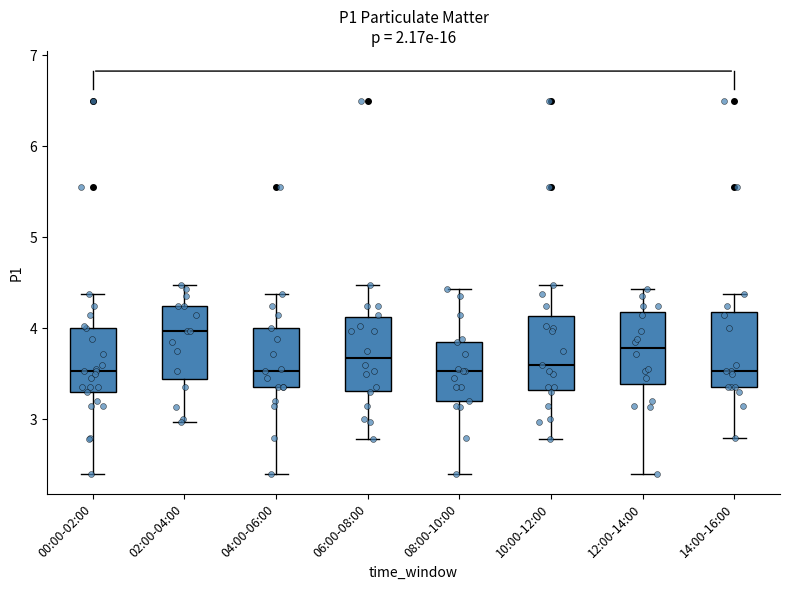

Reading left to right, transcribe this box plot: for each box, give where its median line is, the range the box spans, and where its two whiskers end, as read against the y-axis. The values are not printed on the chart, so give them approximately, as read against the axis.

00:00-02:00: median 3.5, box 3.3 to 4.0, whiskers 2.4 to 4.4
02:00-04:00: median 4.0, box 3.4 to 4.3, whiskers 3.0 to 4.5
04:00-06:00: median 3.5, box 3.4 to 4.0, whiskers 2.4 to 4.4
06:00-08:00: median 3.7, box 3.3 to 4.1, whiskers 2.8 to 4.5
08:00-10:00: median 3.5, box 3.2 to 3.9, whiskers 2.4 to 4.4
10:00-12:00: median 3.6, box 3.3 to 4.1, whiskers 2.8 to 4.5
12:00-14:00: median 3.8, box 3.4 to 4.2, whiskers 2.4 to 4.4
14:00-16:00: median 3.5, box 3.4 to 4.2, whiskers 2.8 to 4.4